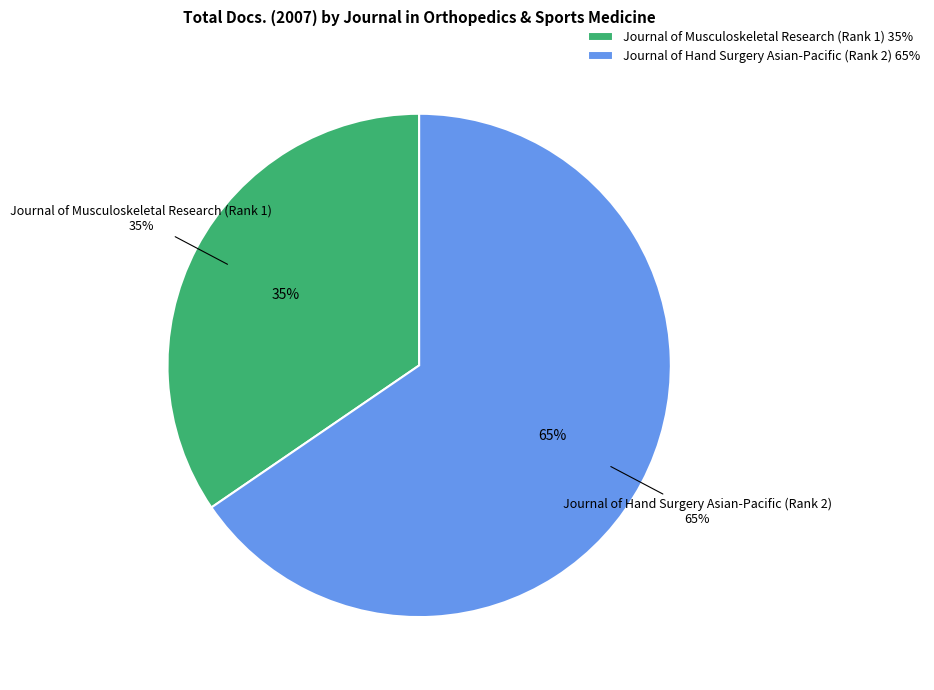

The Journal of Musculoskeletal Research (Rank 1) slice represents 24% of the pie. True or false?

False